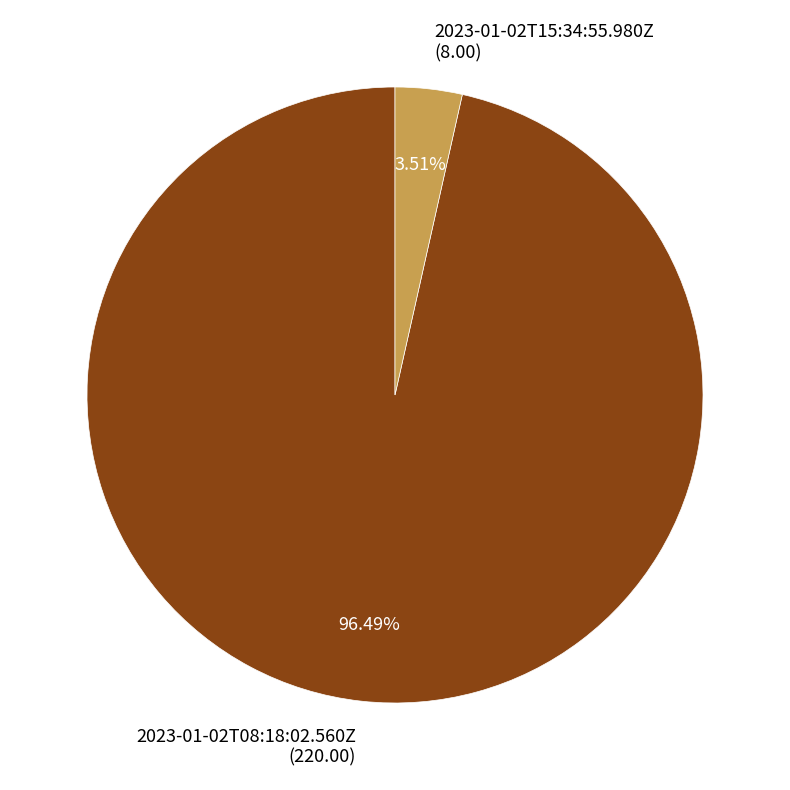

What is the total percentage of 2023-01-02T15:34:55.980Z and 2023-01-02T08:18:02.560Z?

100.0%